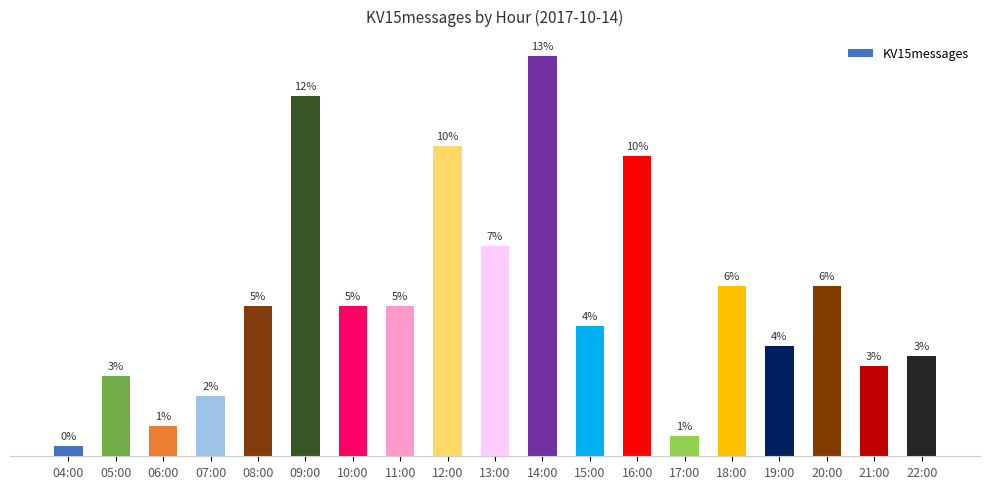

What is the label of the 16th bar from the right?

07:00